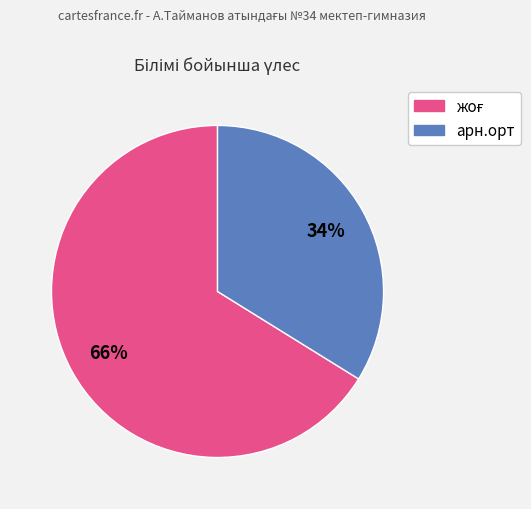

How many slices are in this pie chart?

2